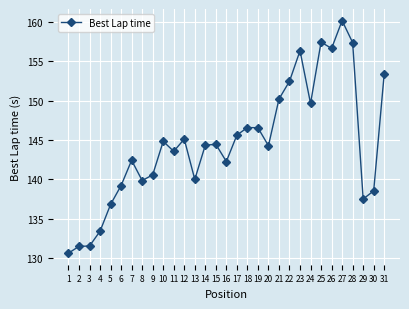

Is it true that the value at 21 is 150.2?

True